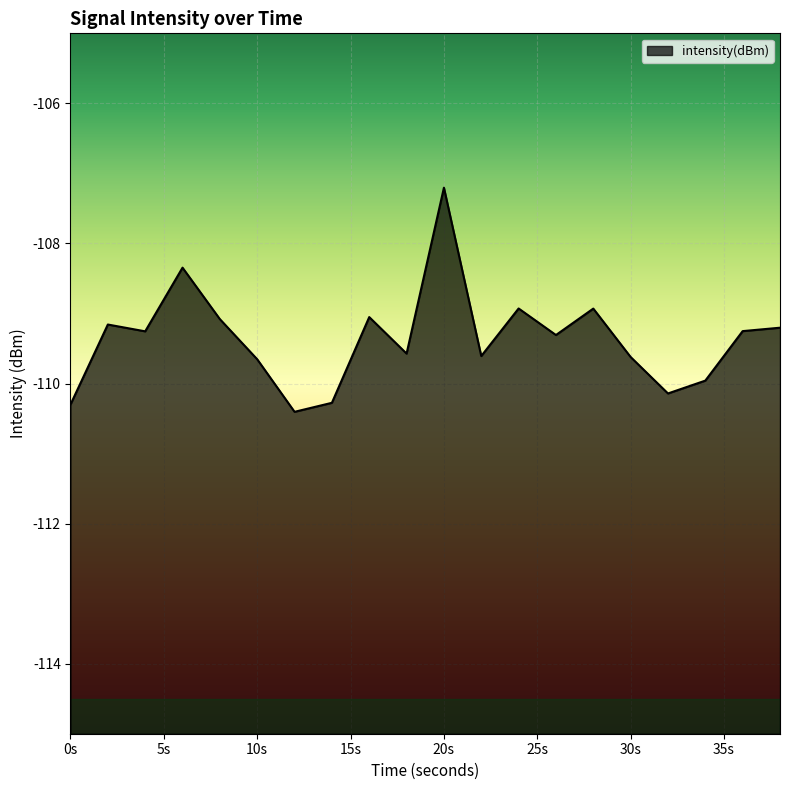

Where is the first local maximum?

2